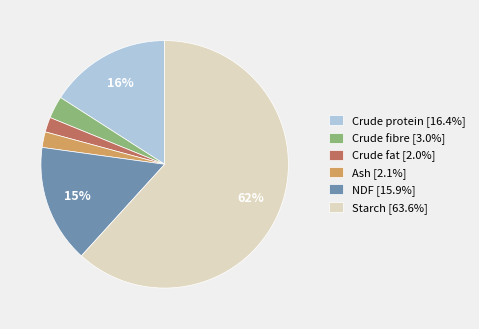

To the nearest percent, what portion does NDF represent?

15%